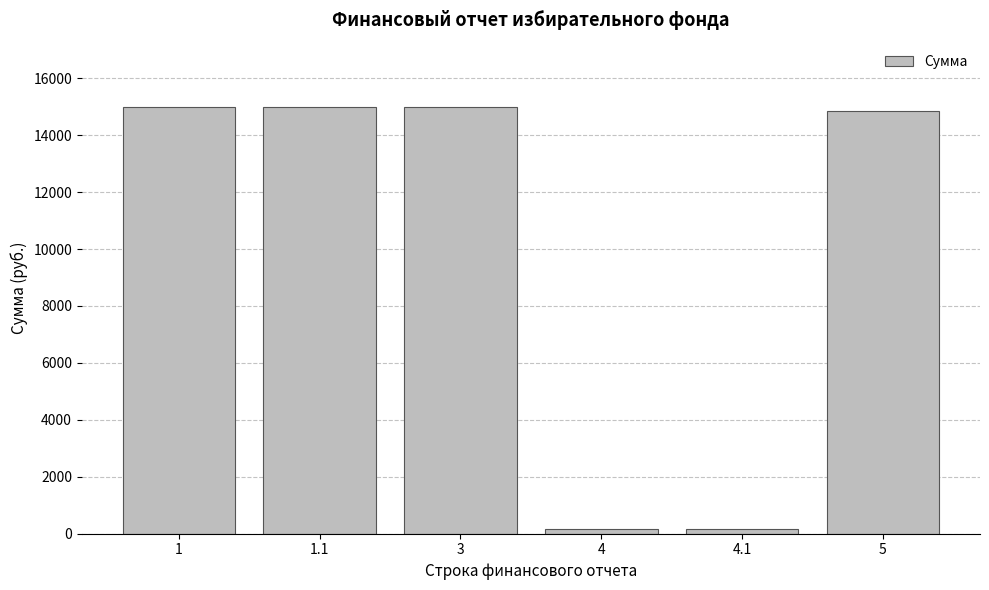

What is the difference between the maximum and minimum values?

14850